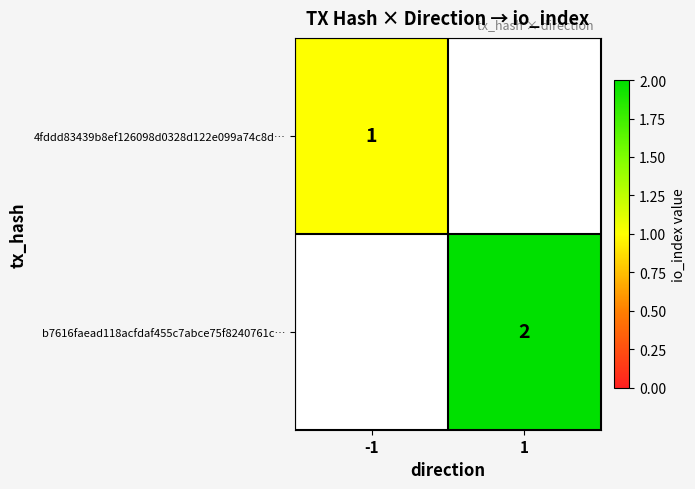

The value of 4fddd83439b8ef126098d0328d122e099a74c8d… at -1 is 1. True or false?

True